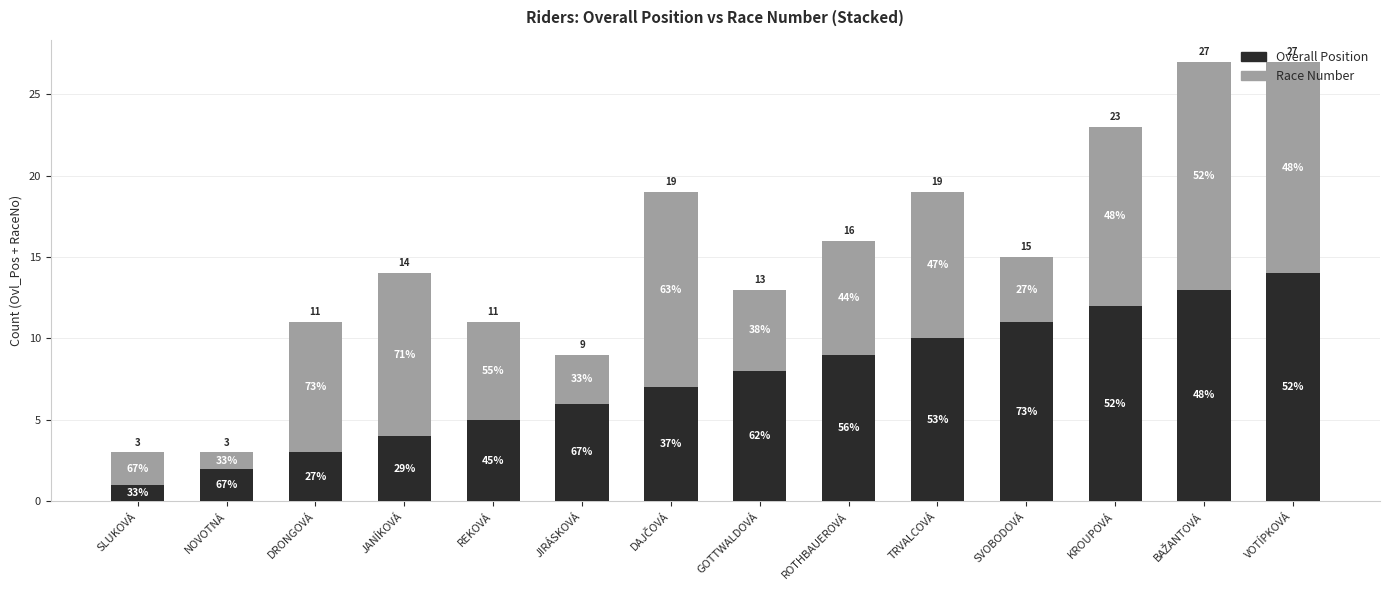

Where is Overall Position nearest to the value 7?

DAJČOVÁ